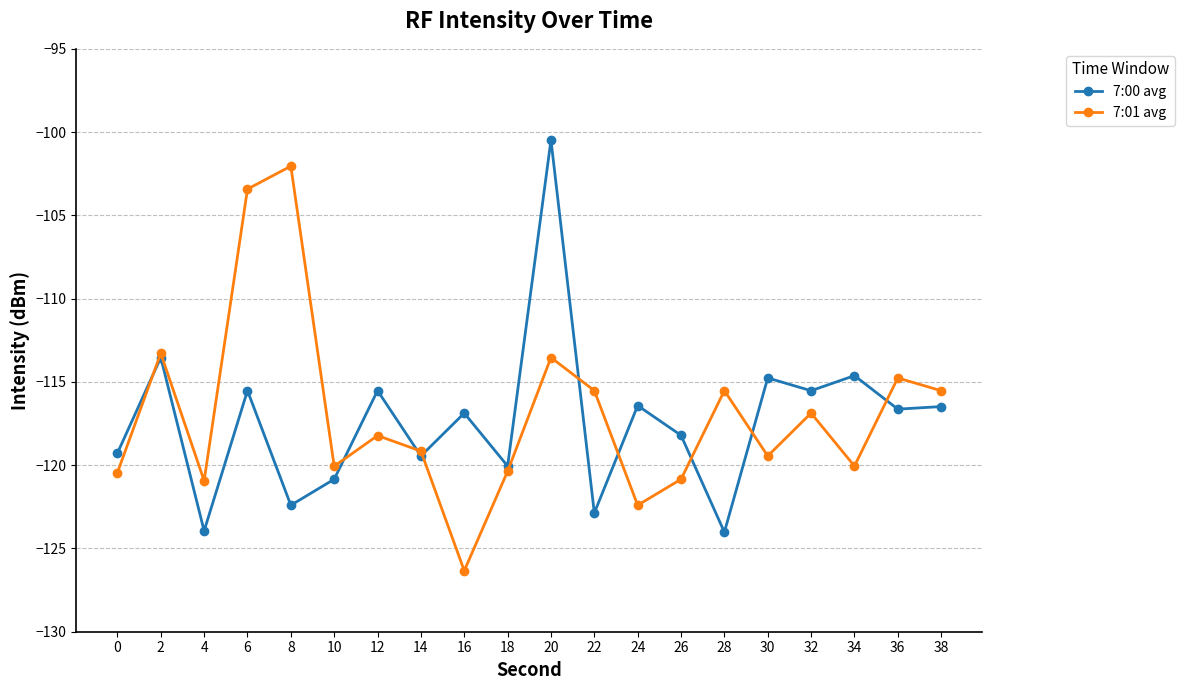

The 7:00 avg series shows -31.2 at 8. True or false?

False